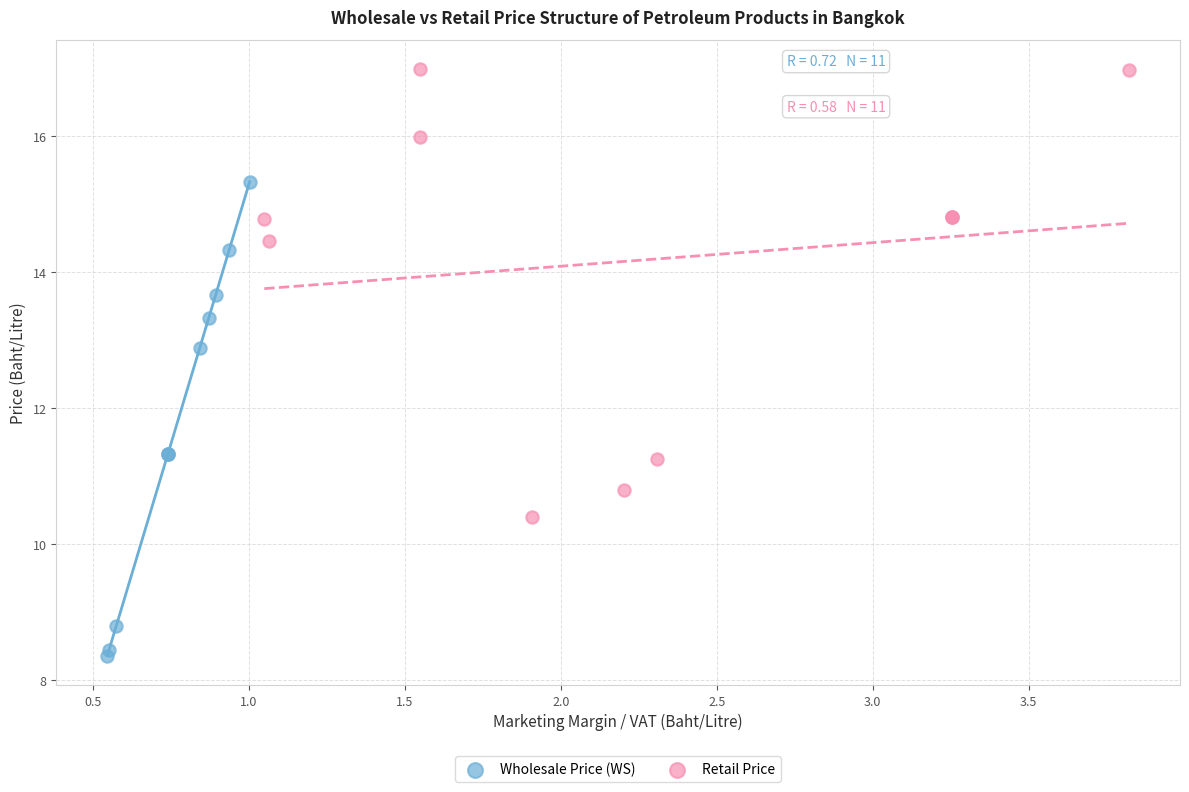

Which series contains the lowest Y value?

Wholesale Price (WS)